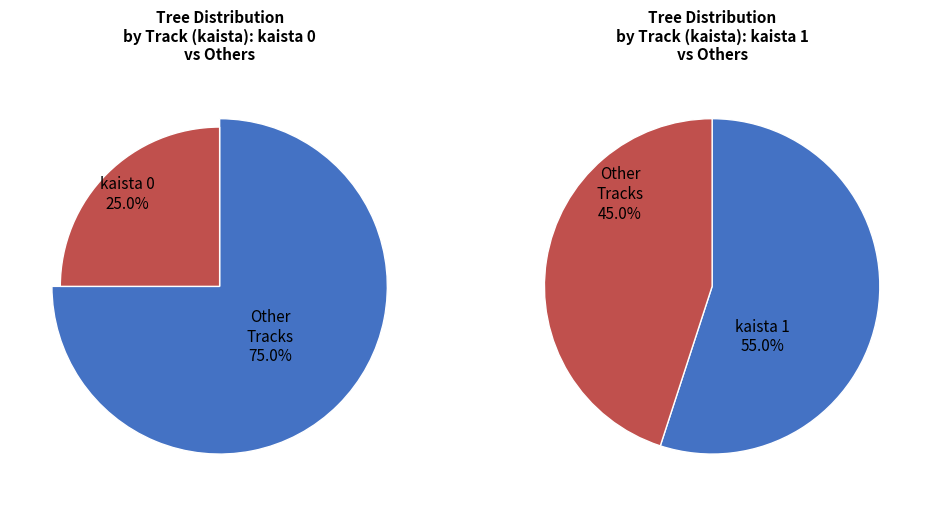

How much of the chart is everything except kaista_0?

75.0%